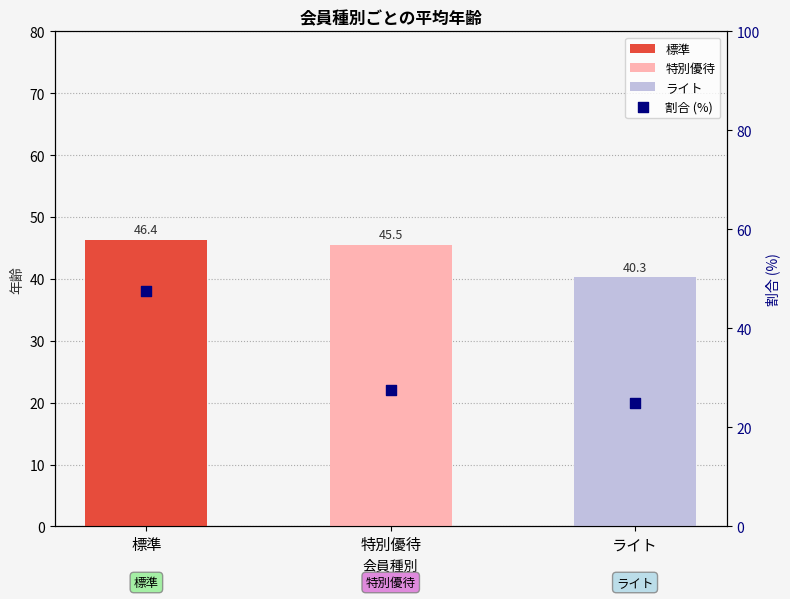

What is the change in value from 特別優待 to ライト?

-2.5